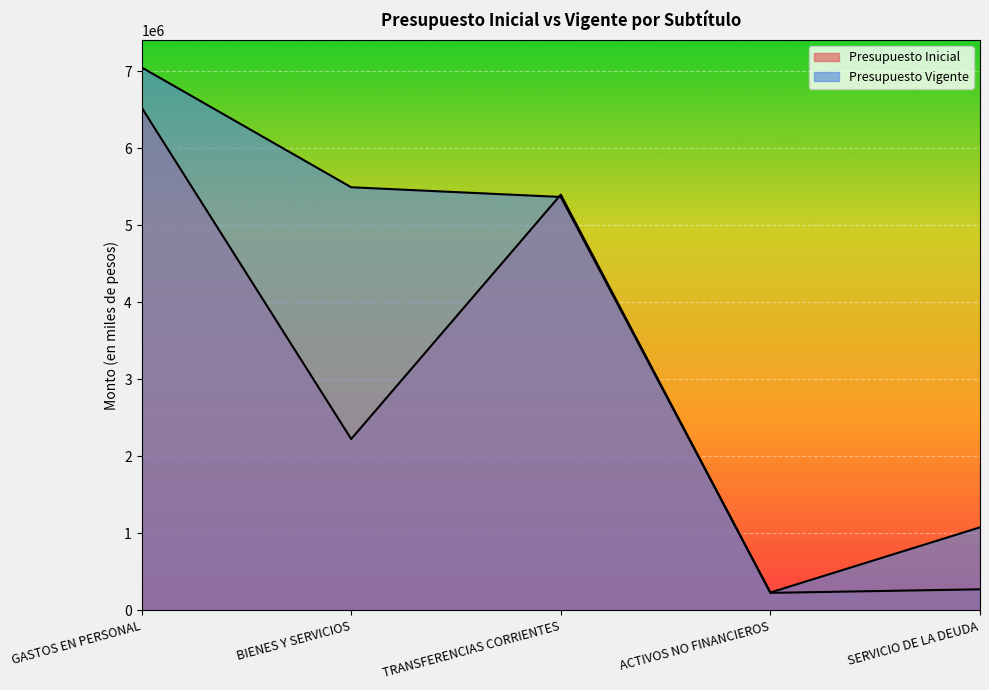

The value of Presupuesto Vigente at GASTOS EN PERSONAL is 12373455. True or false?

False